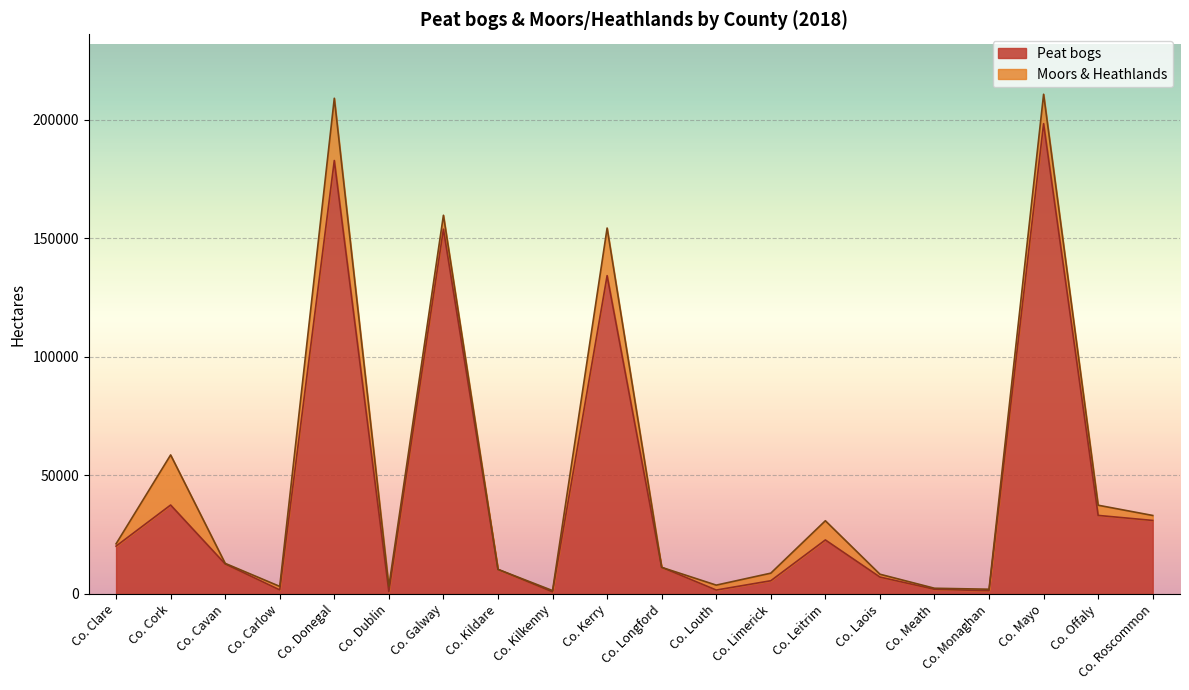

Between Co. Offaly and Co. Mayo, which is larger?

Co. Mayo